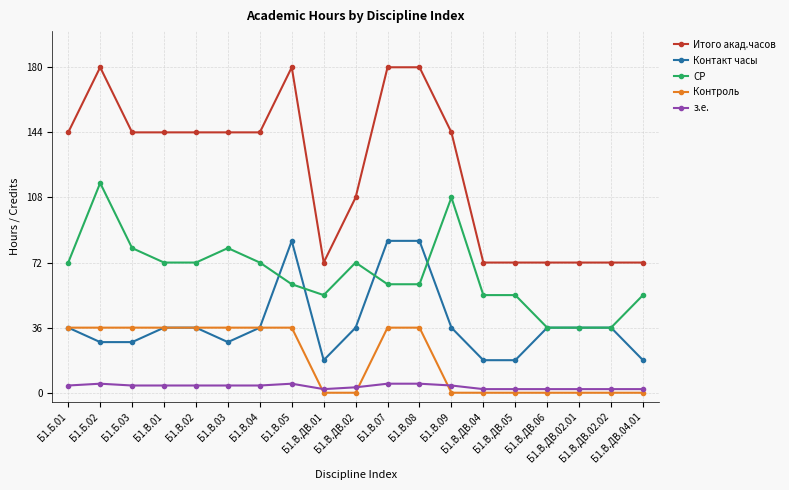

Reading left to right, transcribe all the data shown in this chart.

Итого акад.часов: 144	180	144	144	144	144	144	180	72	108	180	180	144	72	72	72	72	72	72
Контакт часы: 36	28	28	36	36	28	36	84	18	36	84	84	36	18	18	36	36	36	18
СР: 72	116	80	72	72	80	72	60	54	72	60	60	108	54	54	36	36	36	54
Контроль: 36	36	36	36	36	36	36	36	0	0	36	36	0	0	0	0	0	0	0
з.е.: 4	5	4	4	4	4	4	5	2	3	5	5	4	2	2	2	2	2	2